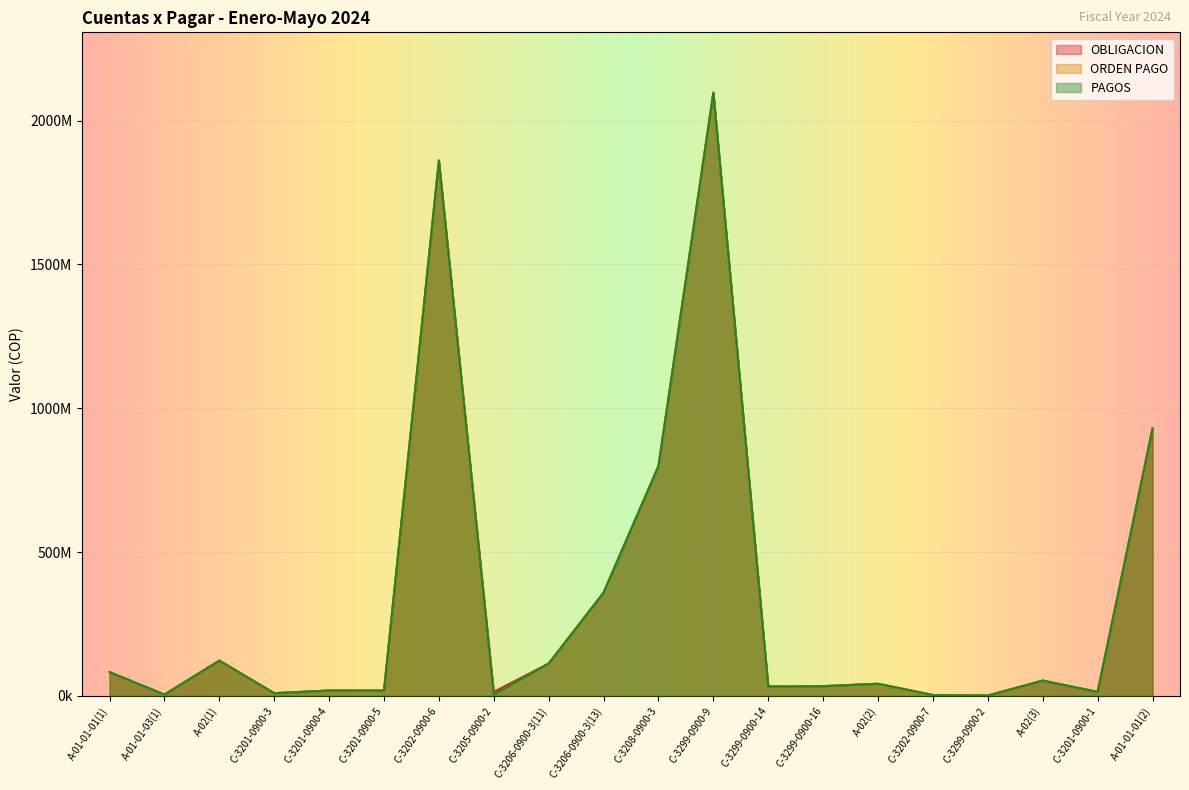

True or false: OBLIGACION and ORDEN PAGO cross at least once.

False